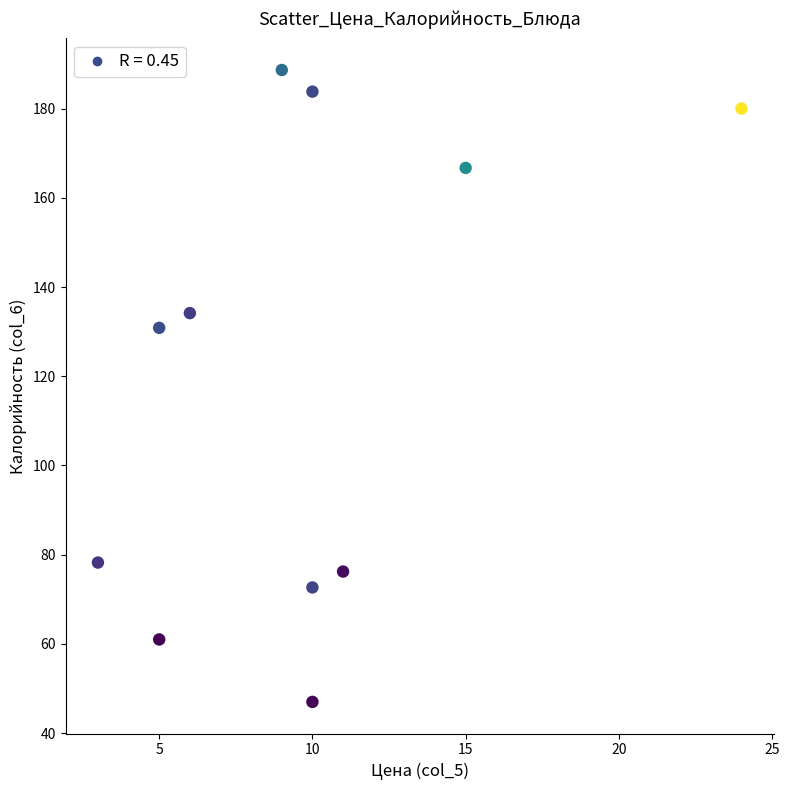

What is the range of X values (max minus min)?

21.0